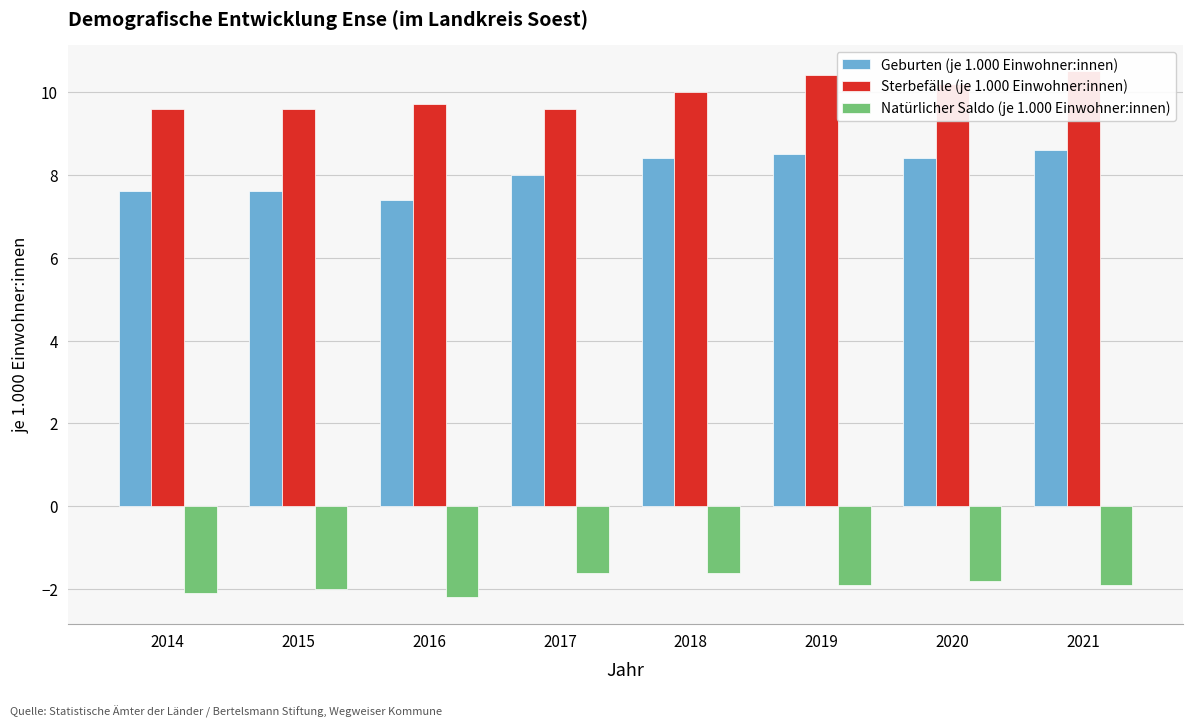

Are the bars grouped side by side (vs. stacked)?

Yes